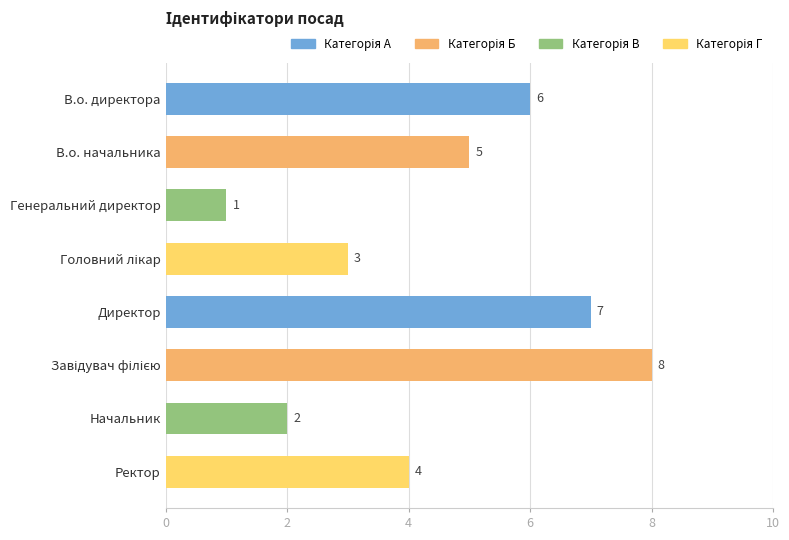

How many values are between 3 and 7?

5